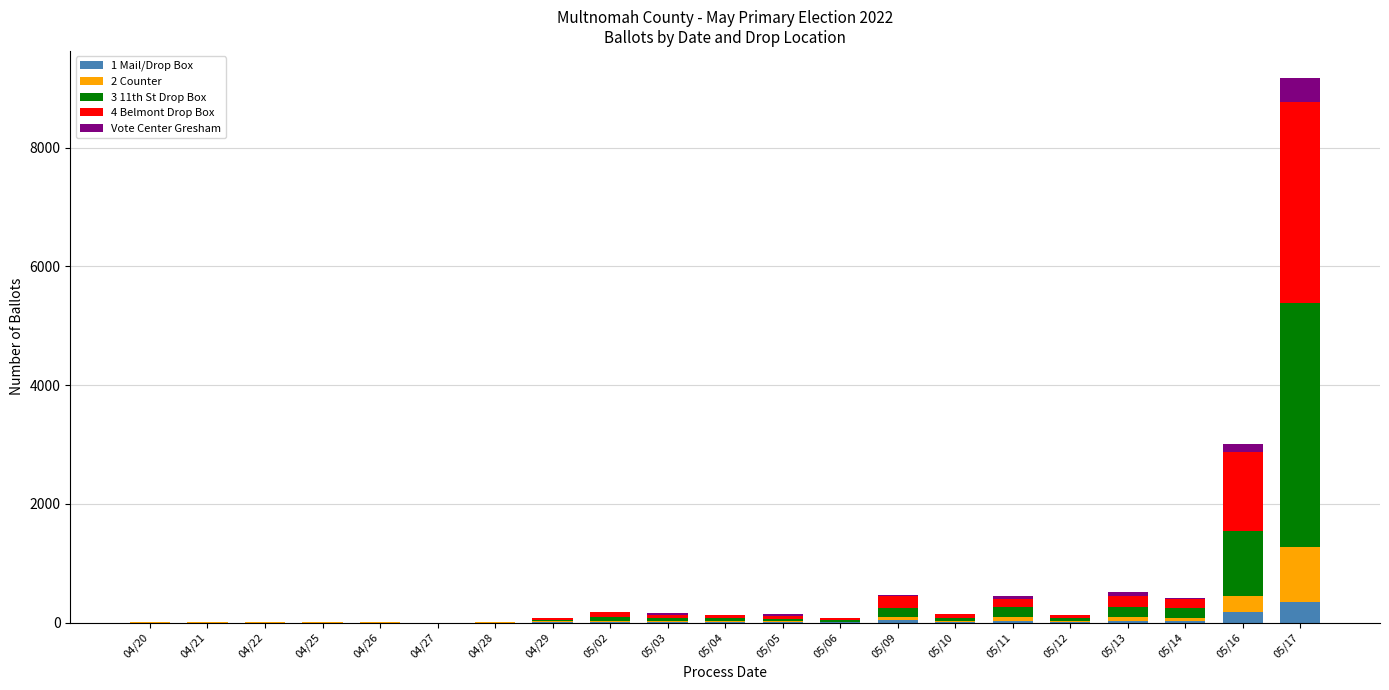

At which category is the sum across all series the highest?

05/17